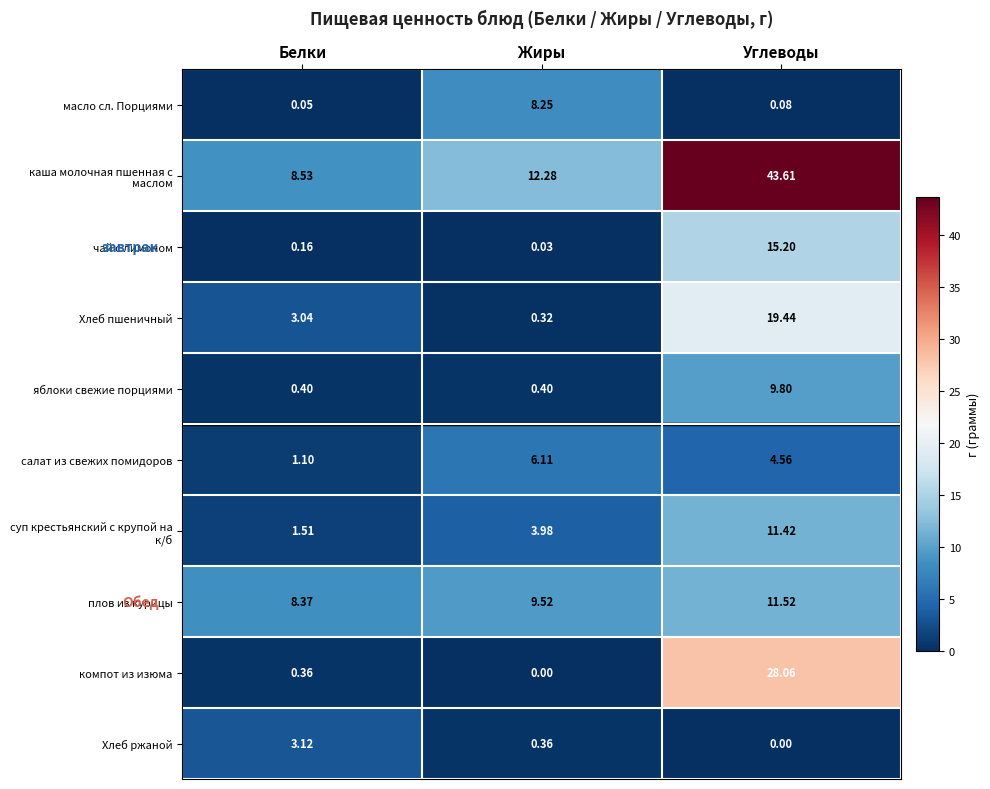

Where is плов из курицы nearest to the value 9?

Жиры